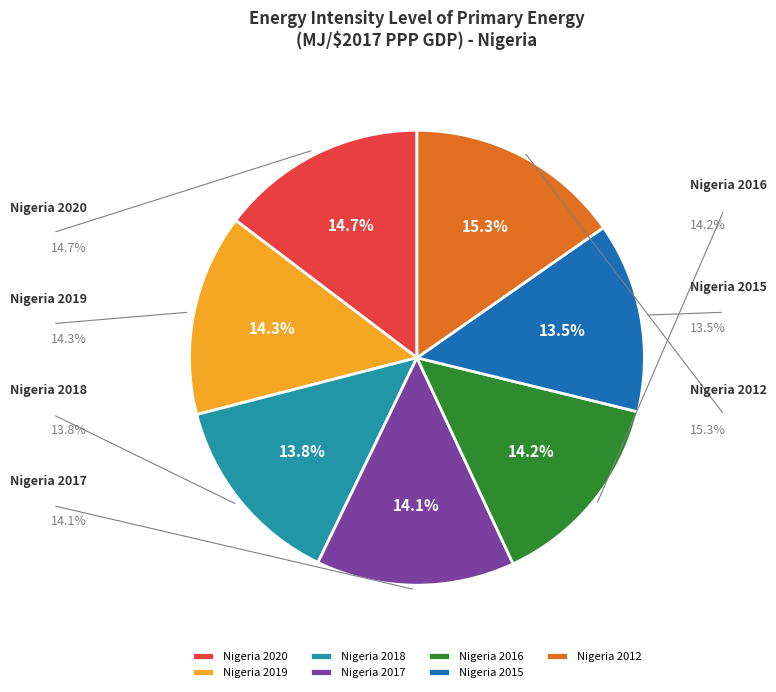

Is it true that Nigeria 2012 is 26% of the pie?

False